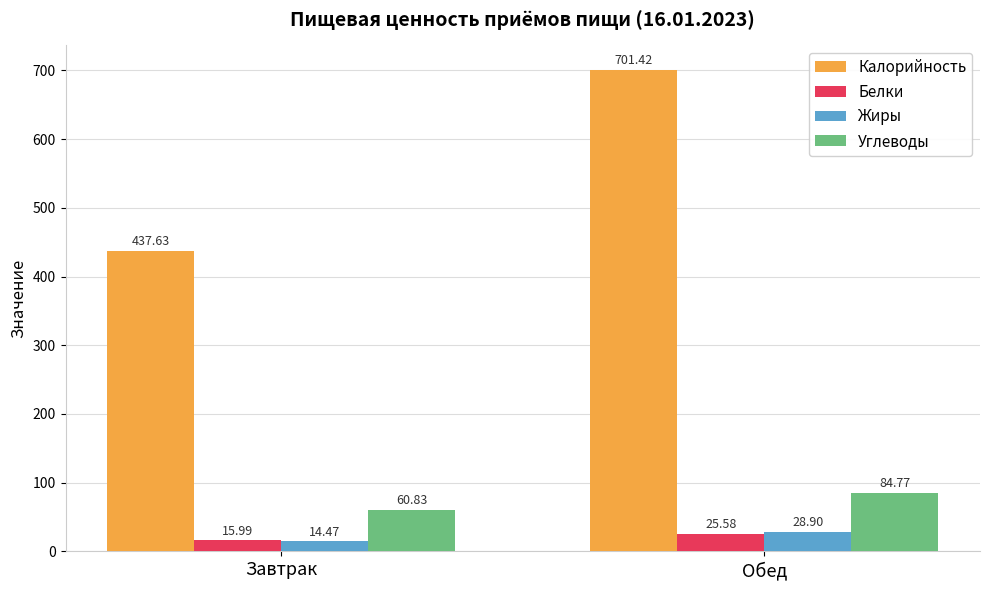

What are all the series names shown in the legend?

Калорийность, Белки, Жиры, Углеводы